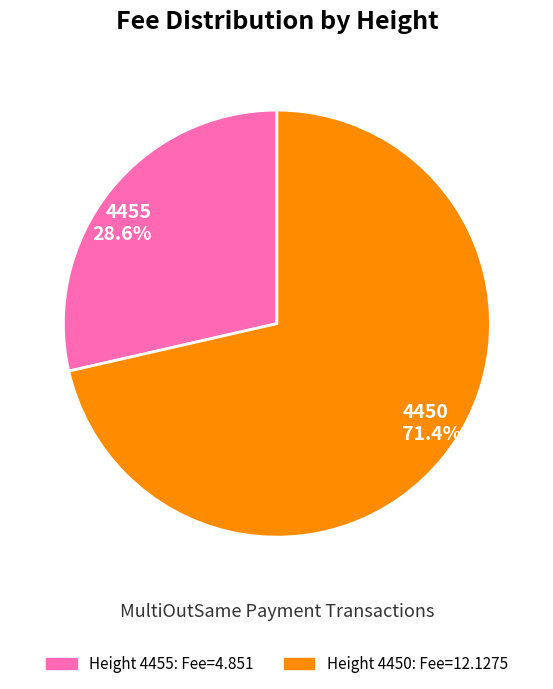

Does 4450 account for over 50% of the chart?

Yes